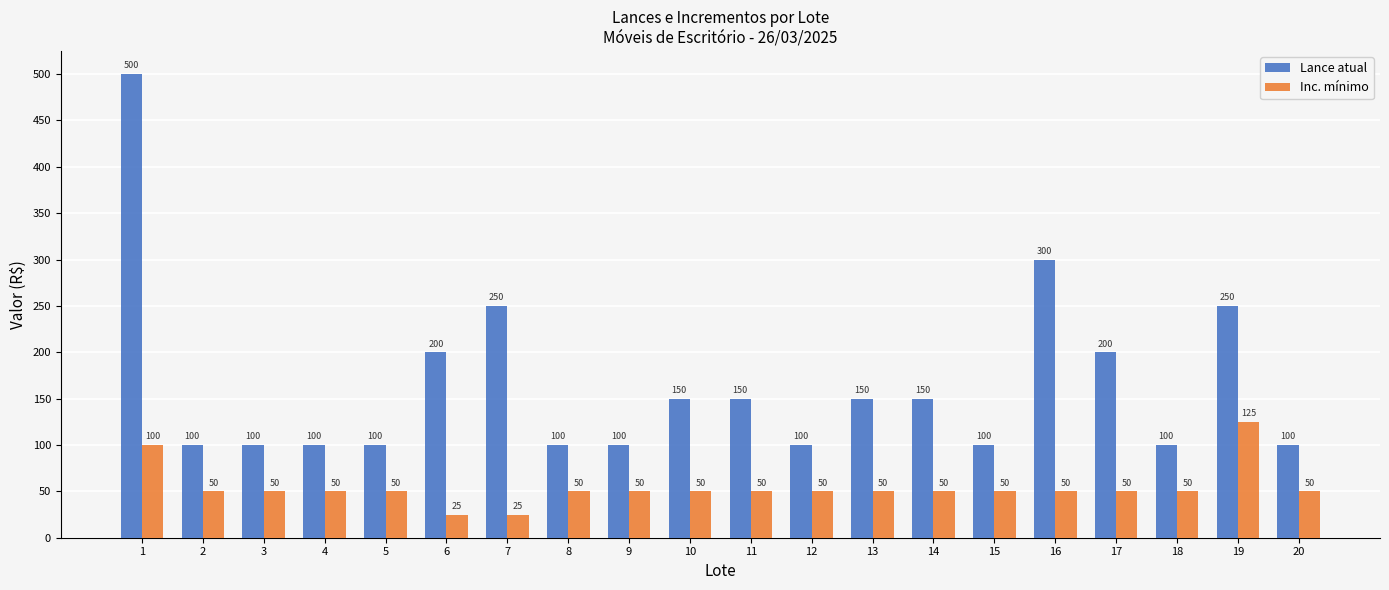

Which series has the largest range (max minus min)?

Lance atual